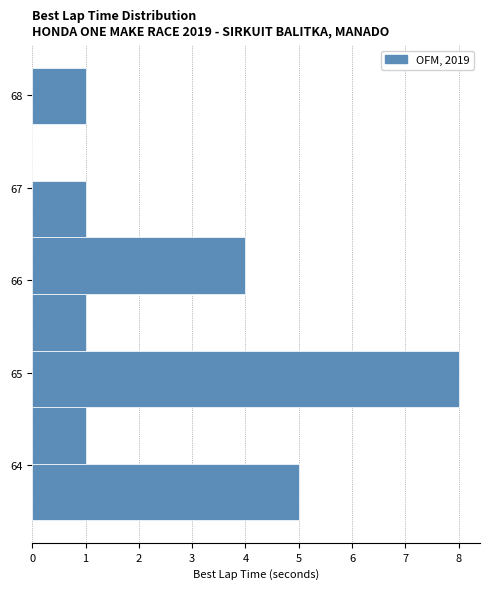

Over which range of the y-axis is the bar longest?

64.6 to 65.2